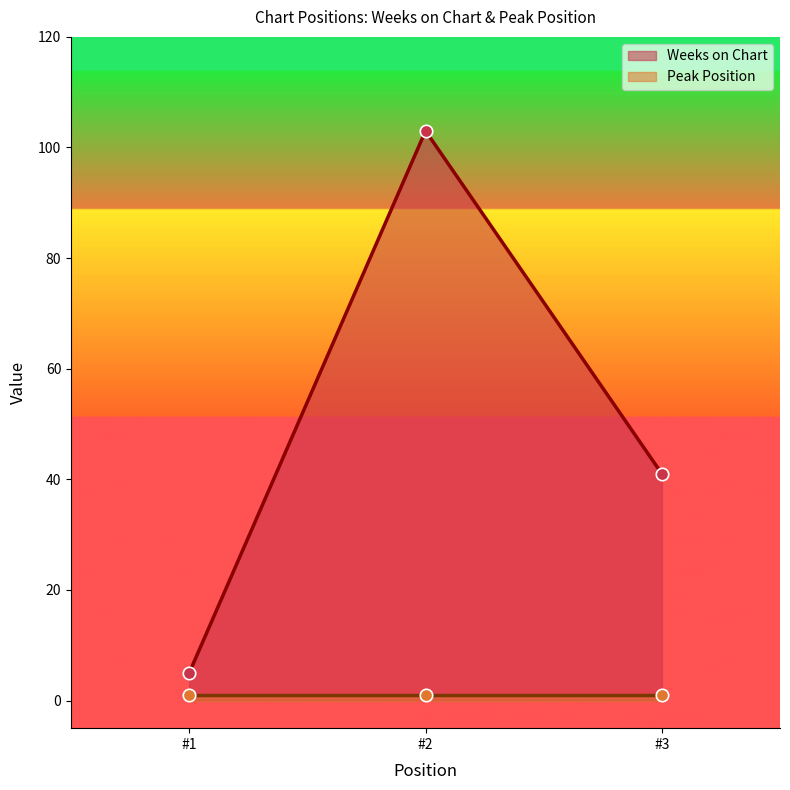

At which label is Weeks on Chart closest to 54?

#3